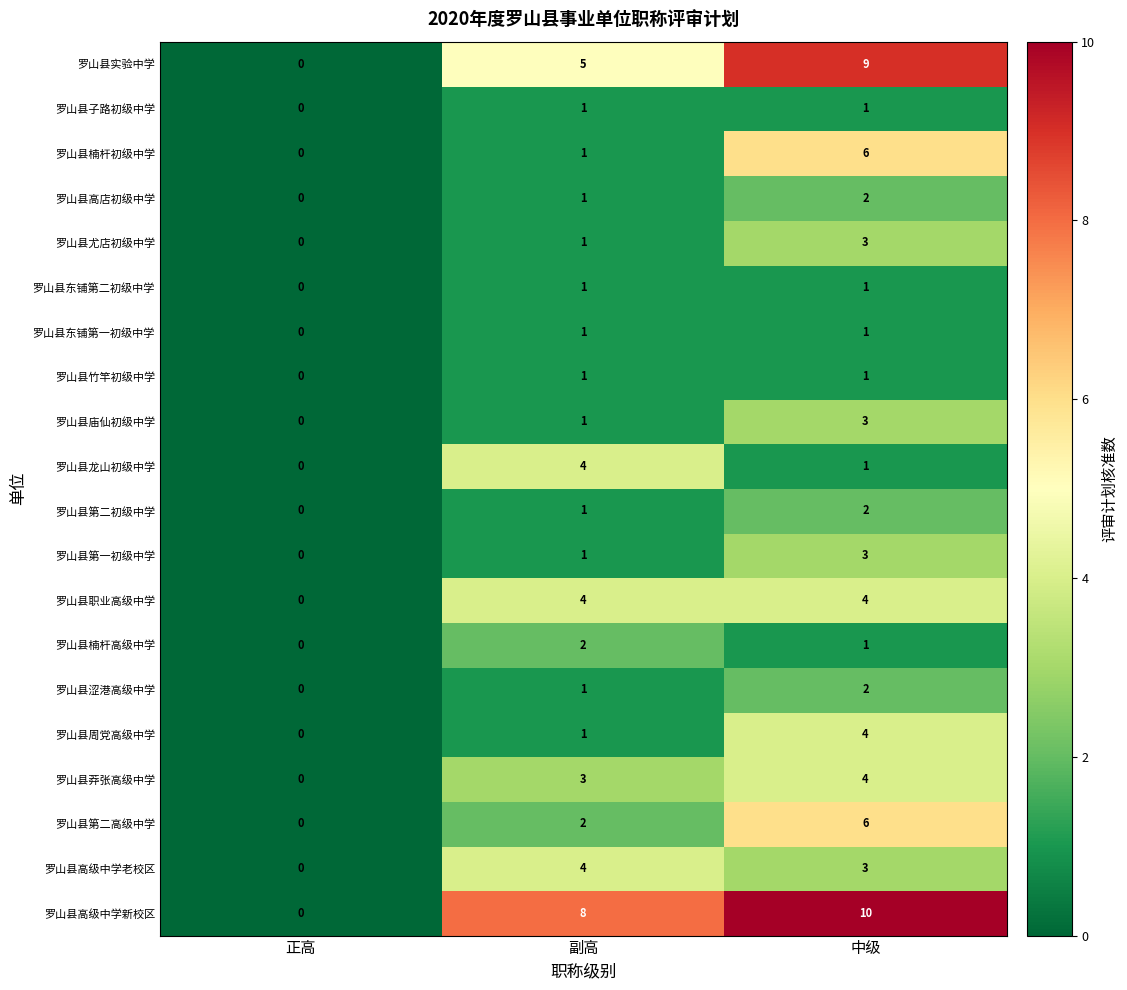

How many values in the 罗山县周党高级中学 series are below 1?

1